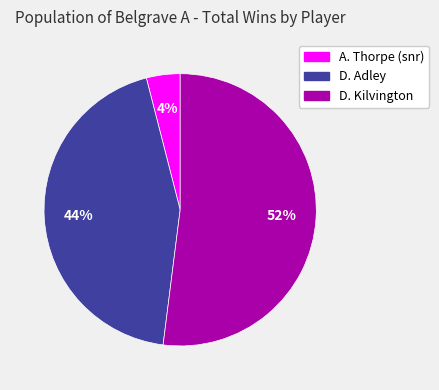

Approximately how many times larger is the value at D. Adley compared to D. Kilvington?

0.8